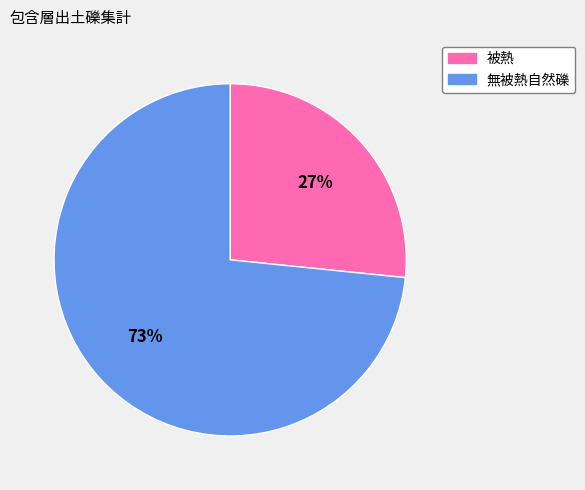

To the nearest percent, what is the average slice percentage?

50%